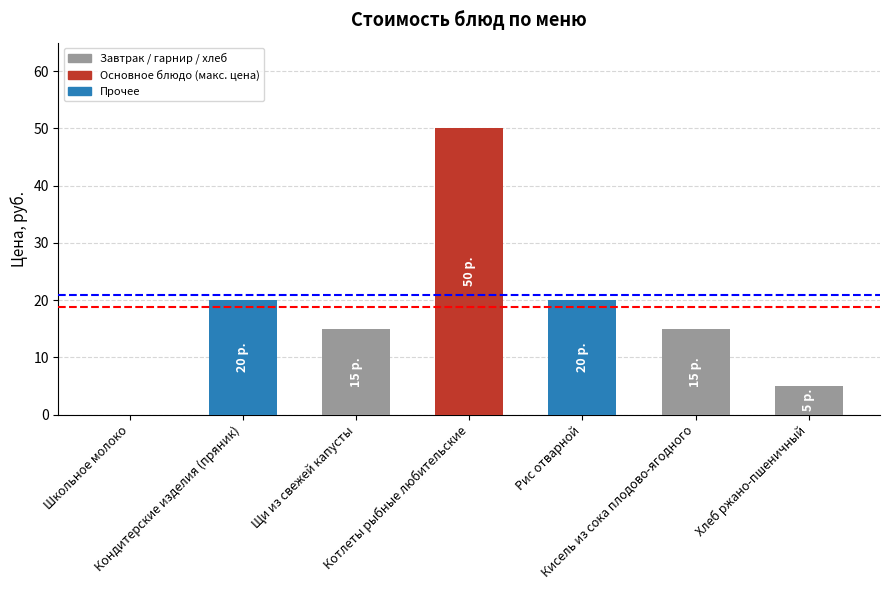

Between Кисель из сока плодово-ягодного and Кондитерские изделия (пряник), which is larger?

Кондитерские изделия (пряник)